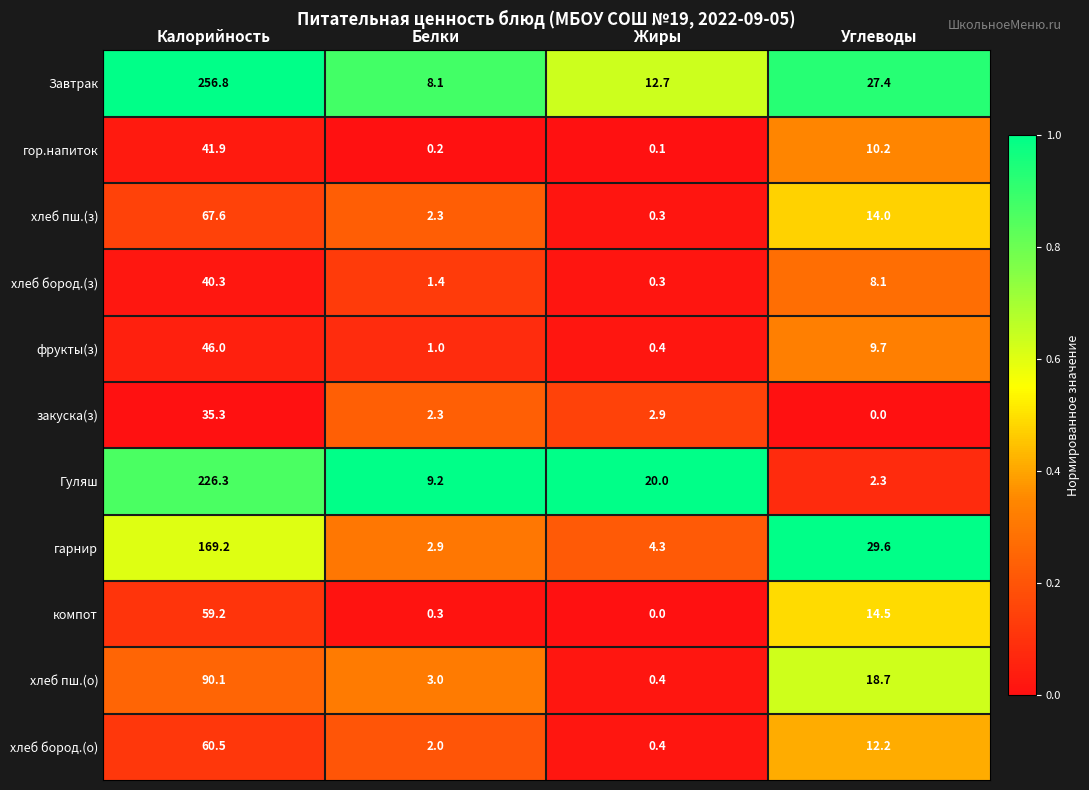

The гарнир series shows 2.0 at Белки. True or false?

False